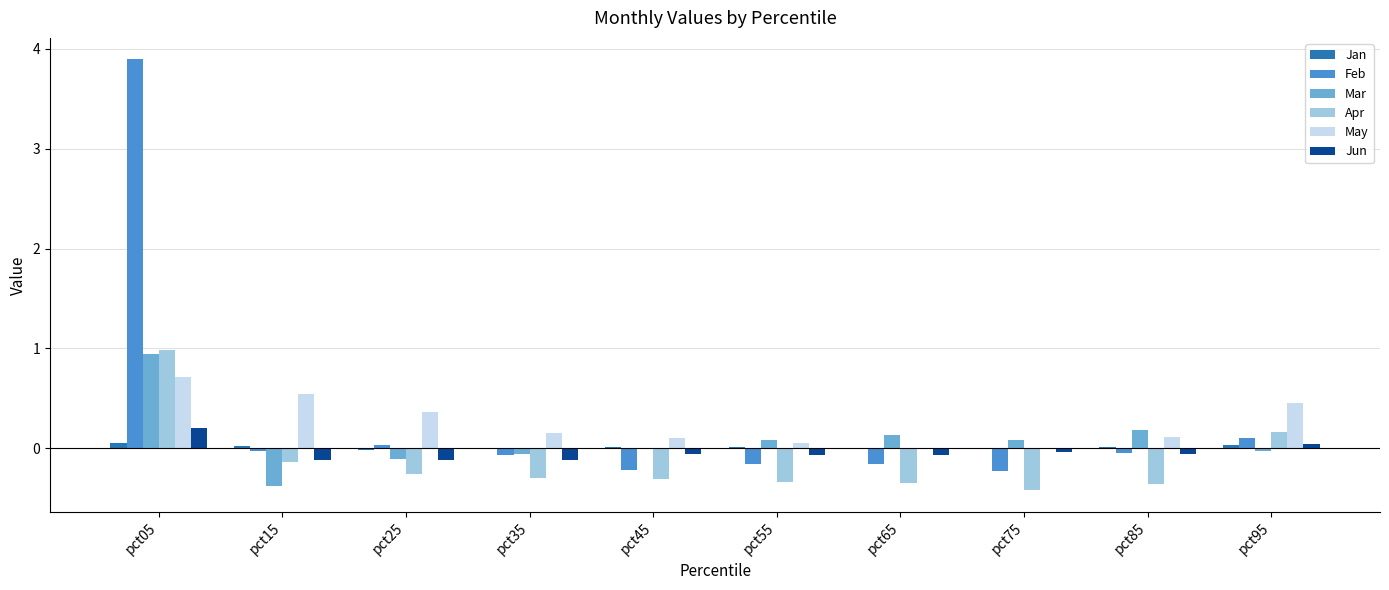

True or false: Feb has a value of 0.0 at pct25.

True